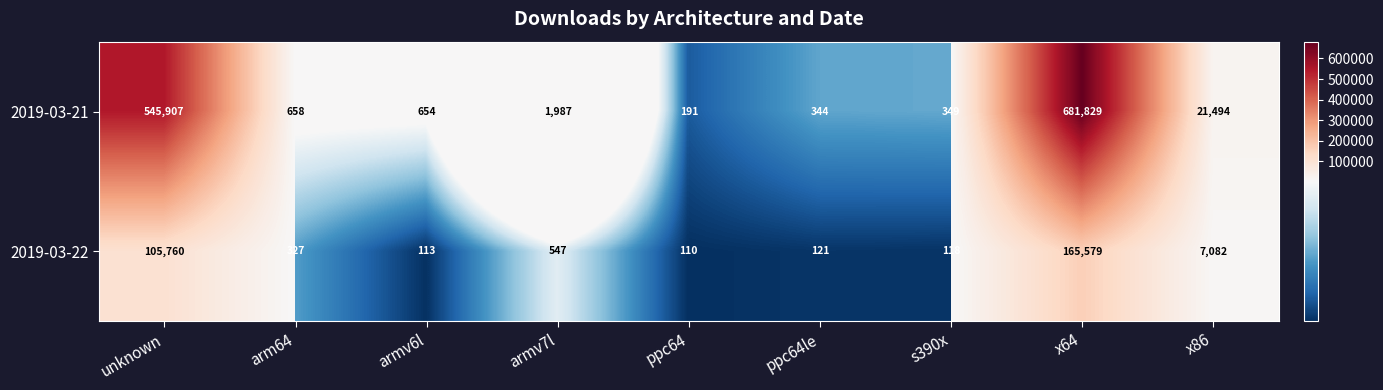

Where is 2019-03-22 nearest to the value 82844?

unknown